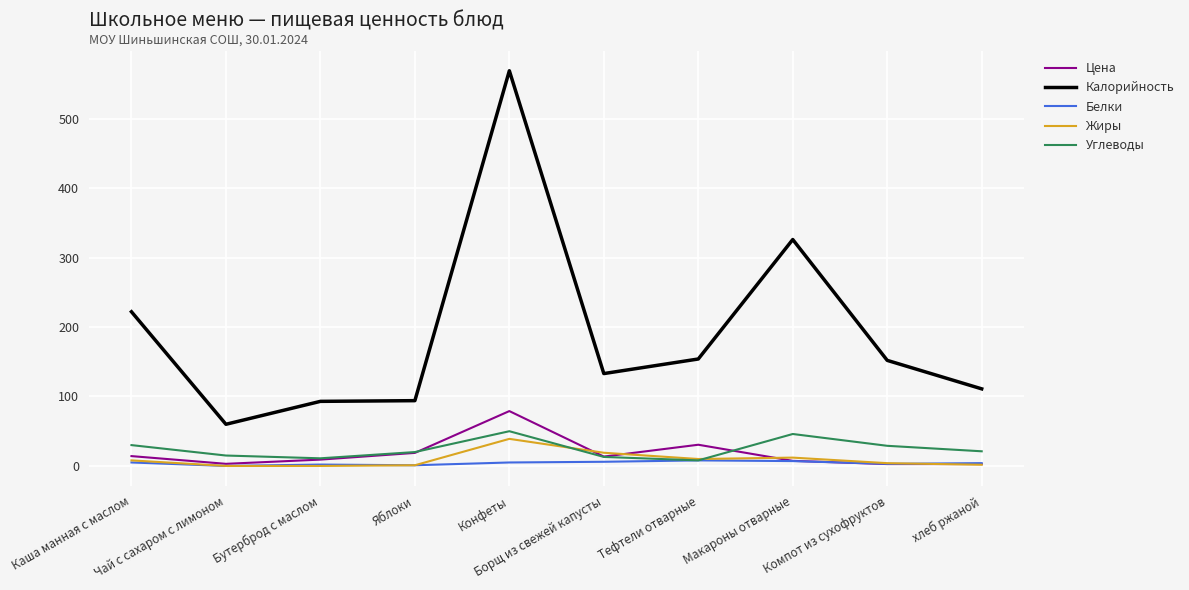

The Углеводы series shows 29.0 at Компот из сухофруктов. True or false?

True